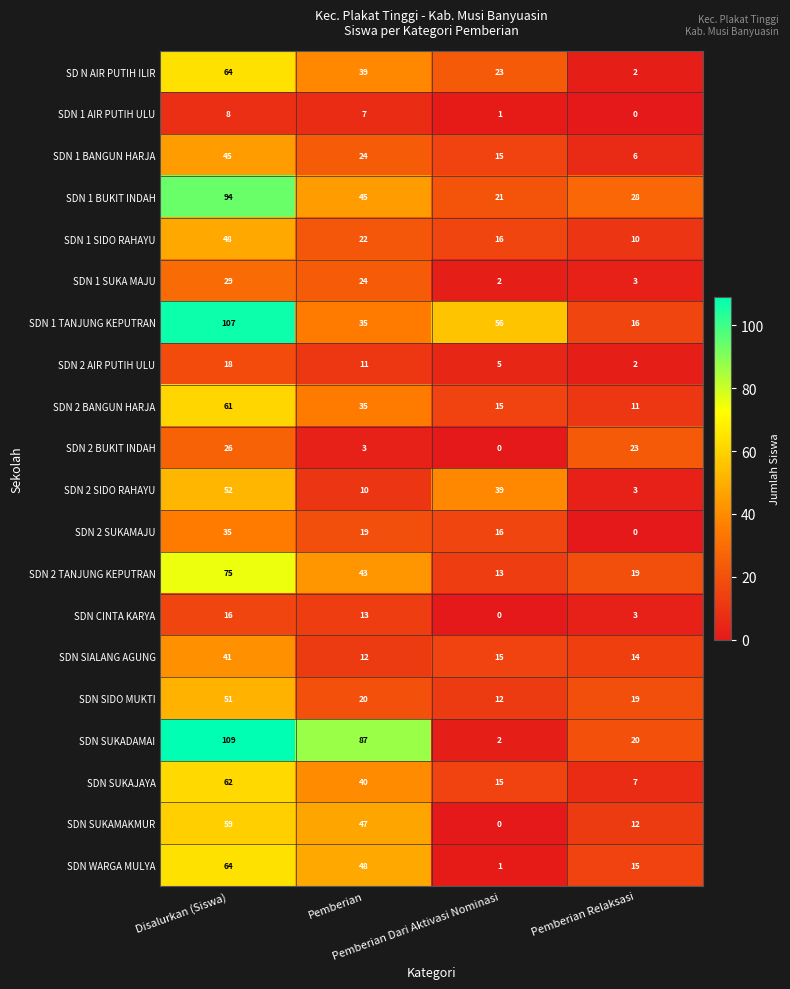

What is the spread (max minus min) of values at Pemberian Relaksasi?

28